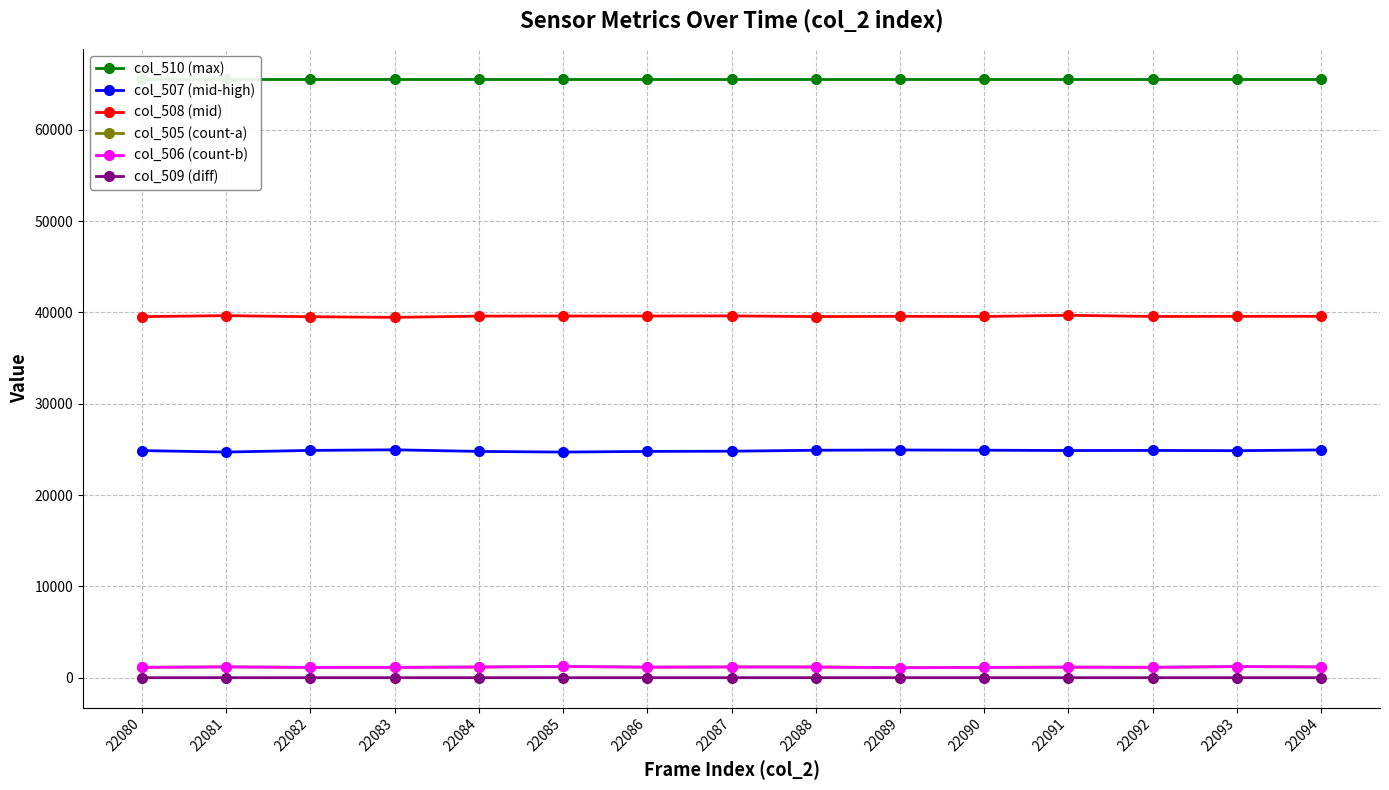

Which category has the lowest value in the col_507 (mid-high) series?

22085